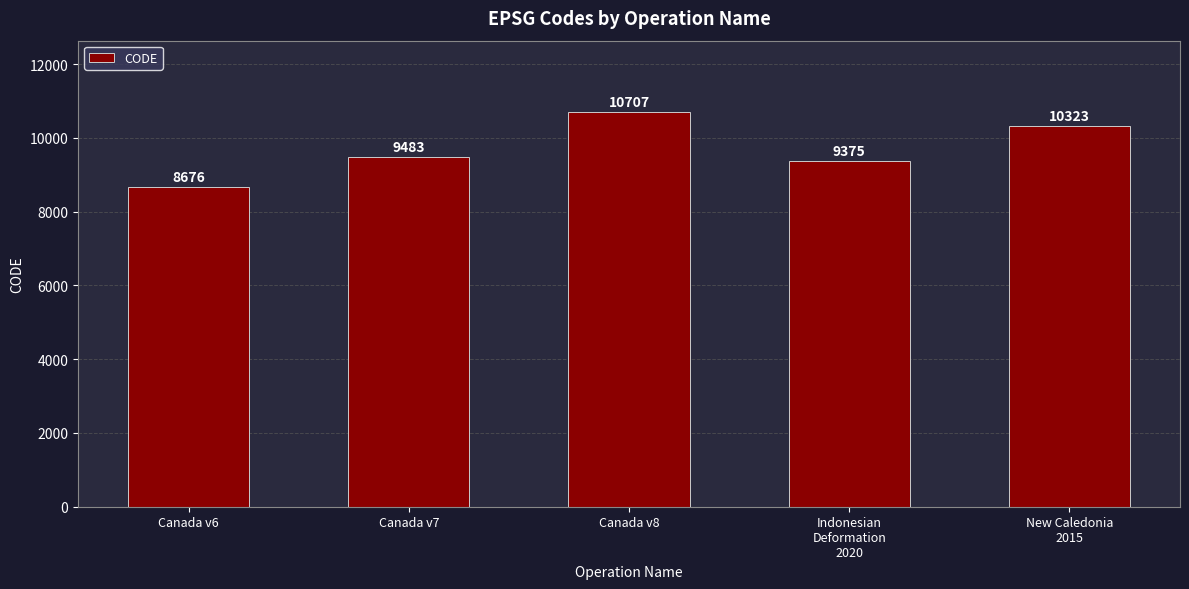

Rank the categories by value from lowest to highest.

Canada v6, Indonesian
Deformation
2020, Canada v7, New Caledonia
2015, Canada v8